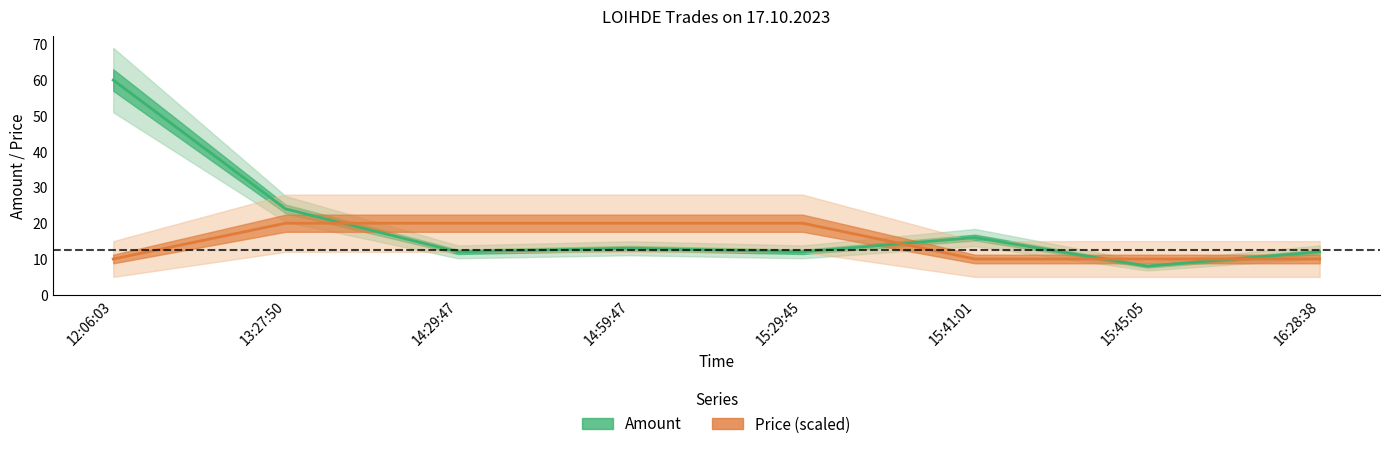

Where does the Amount series first go above 13?

12:06:03